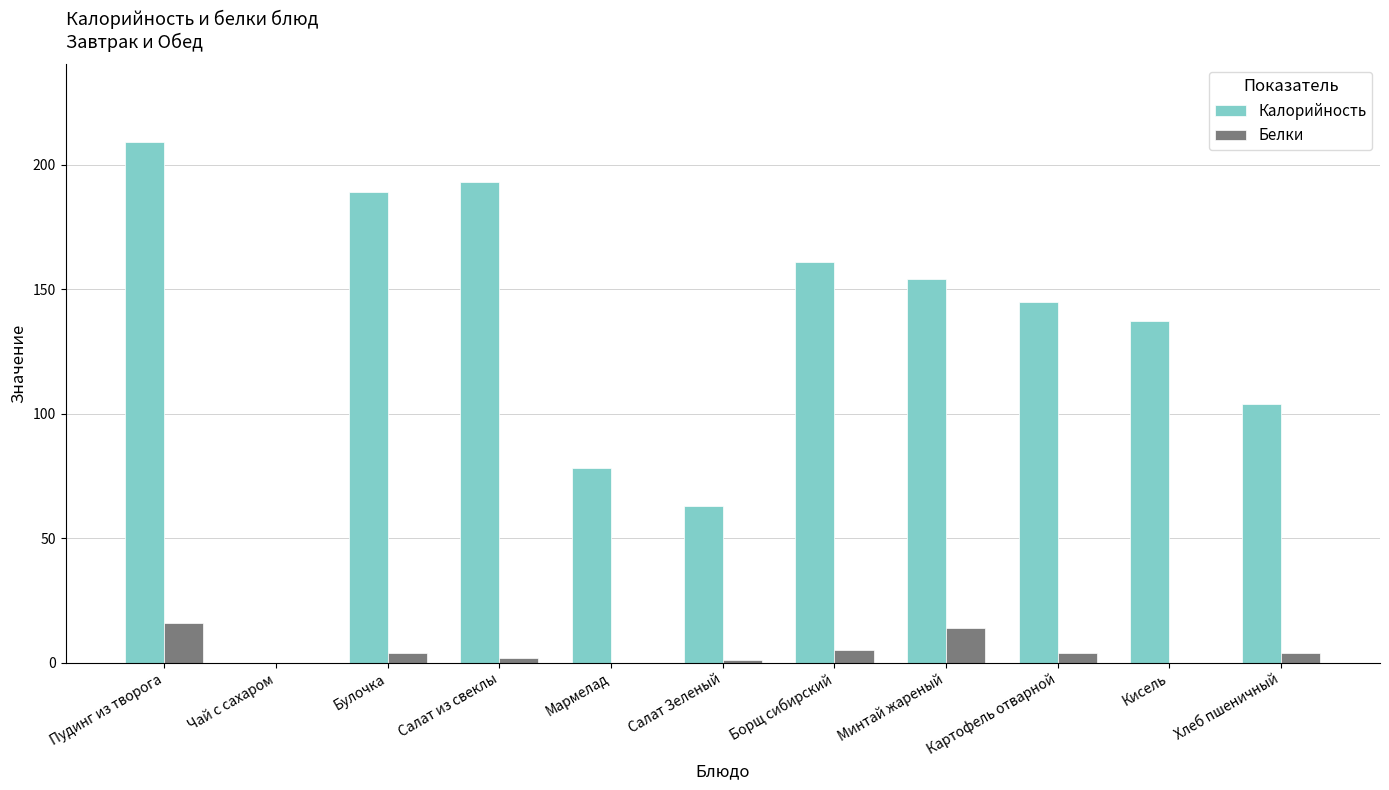

Reading left to right, extract all data points from this chart.

Калорийность: 209	0	189	193	78	63	161	154	145	137	104
Белки: 16	0	4	2	0	1	5	14	4	0	4